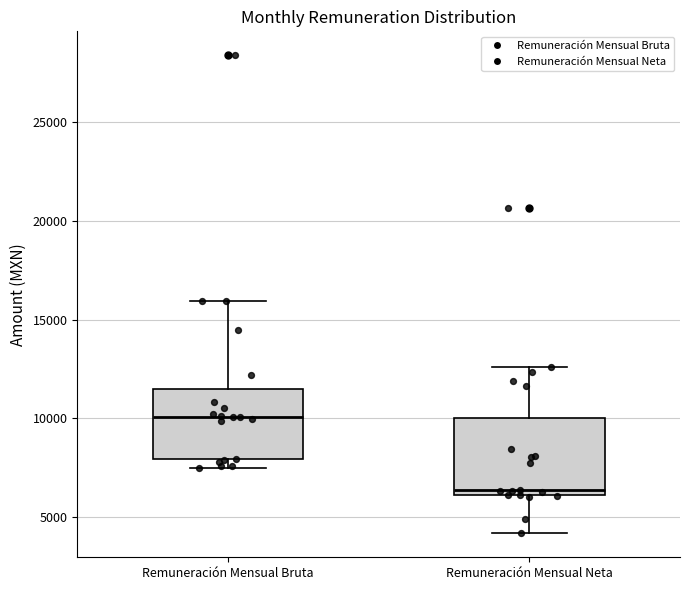

Reading left to right, transcribe this box plot: for each box, give where its median line is, the range the box spans, and where its two whiskers end, as read against the y-axis. The values are not printed on the chart, so give them approximately, as read against the axis.

Remuneración Mensual Bruta: median 10000, box 8000 to 11500, whiskers 7500 to 16000
Remuneración Mensual Neta: median 6500, box 6000 to 10000, whiskers 4000 to 12500